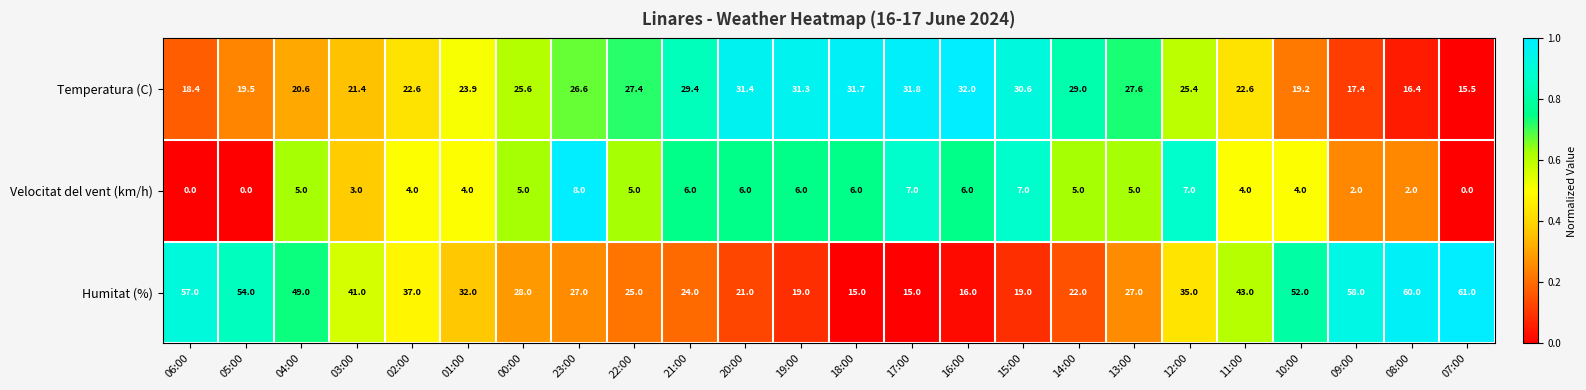

What is the total value across all series at 02:00?

63.6